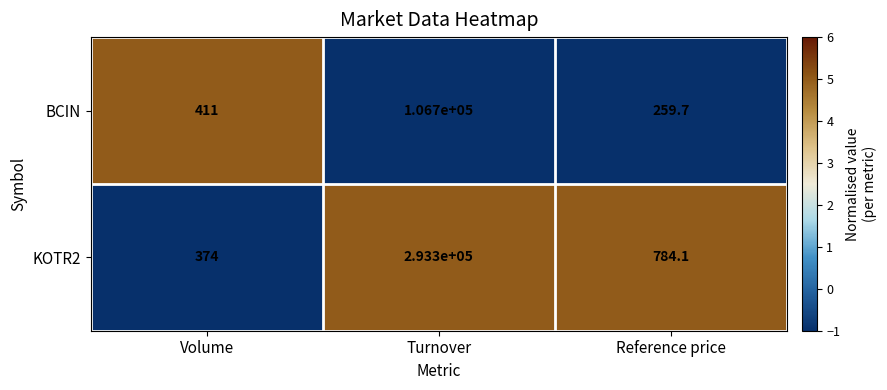

How many distinct data groups are displayed?

2